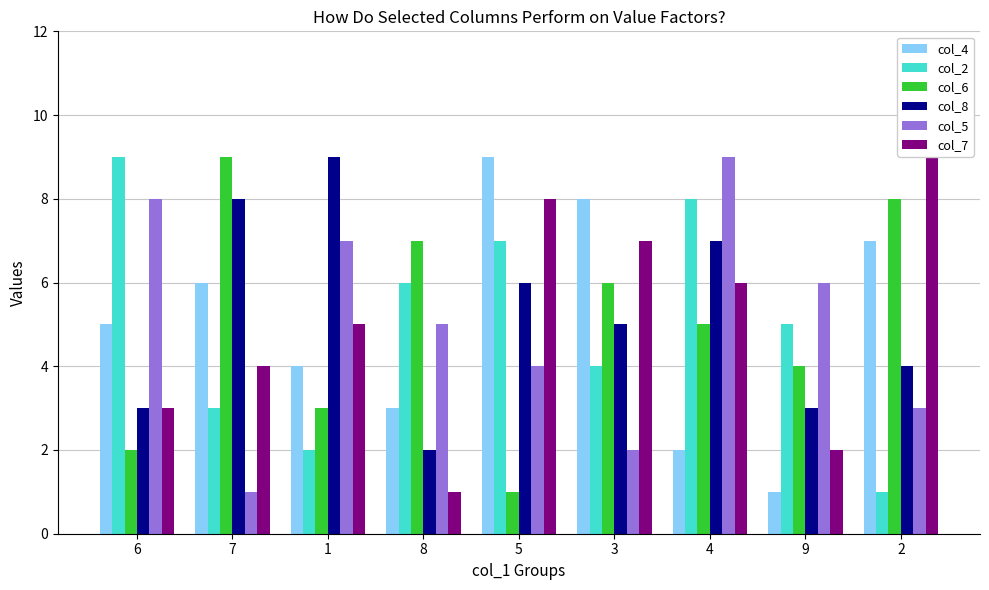

What is the maximum value shown in the chart?

9